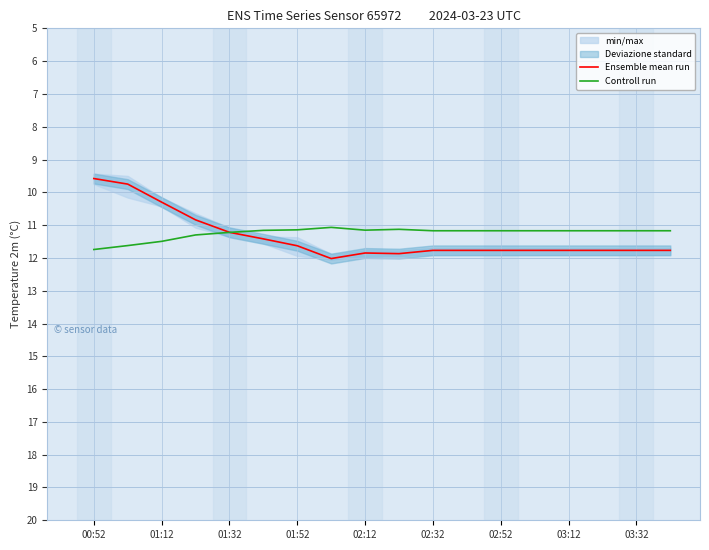

True or false: Controll run has a value of 15.4 at 15.

False